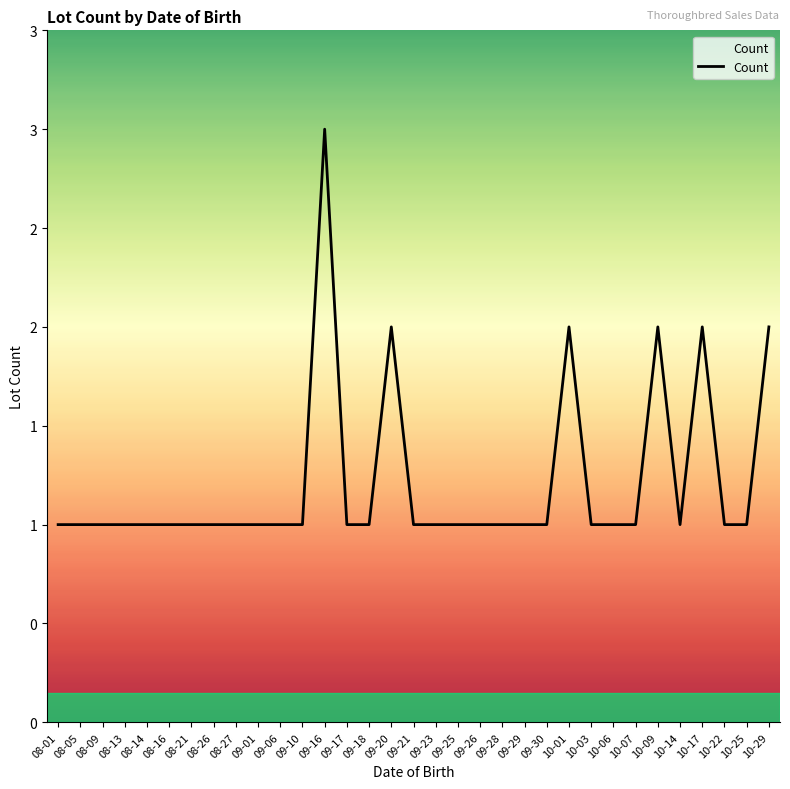

Is this an area chart (filled region under the line)?

No